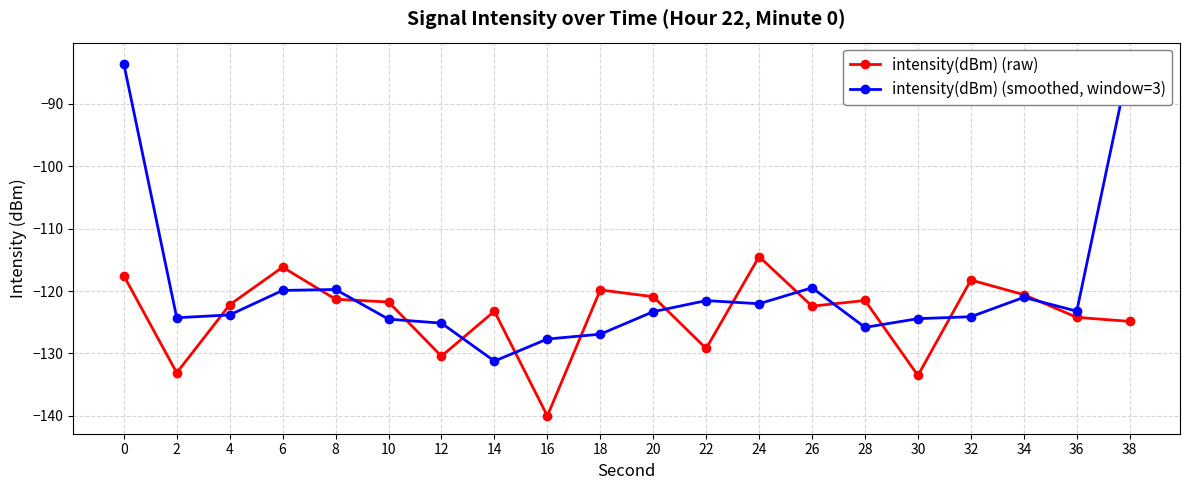

How many values in the intensity(dBm) (raw) series are below -121?

13